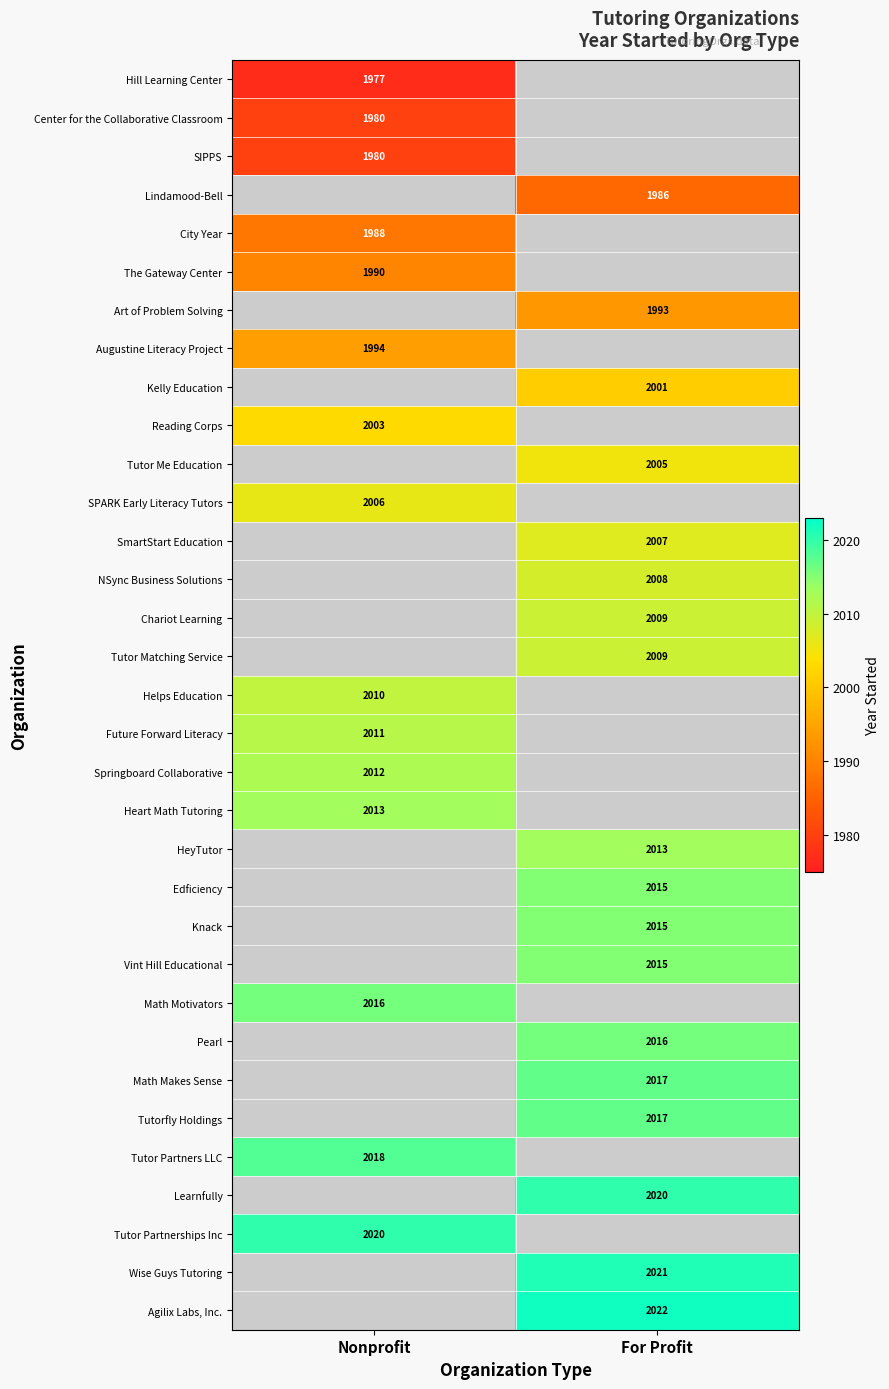

Is it true that Tutor Partners LLC equals 3102 at Nonprofit?

False